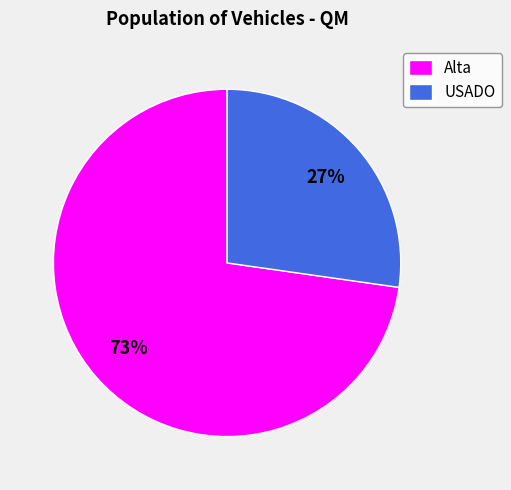

To the nearest percent, what is the average slice percentage?

50%